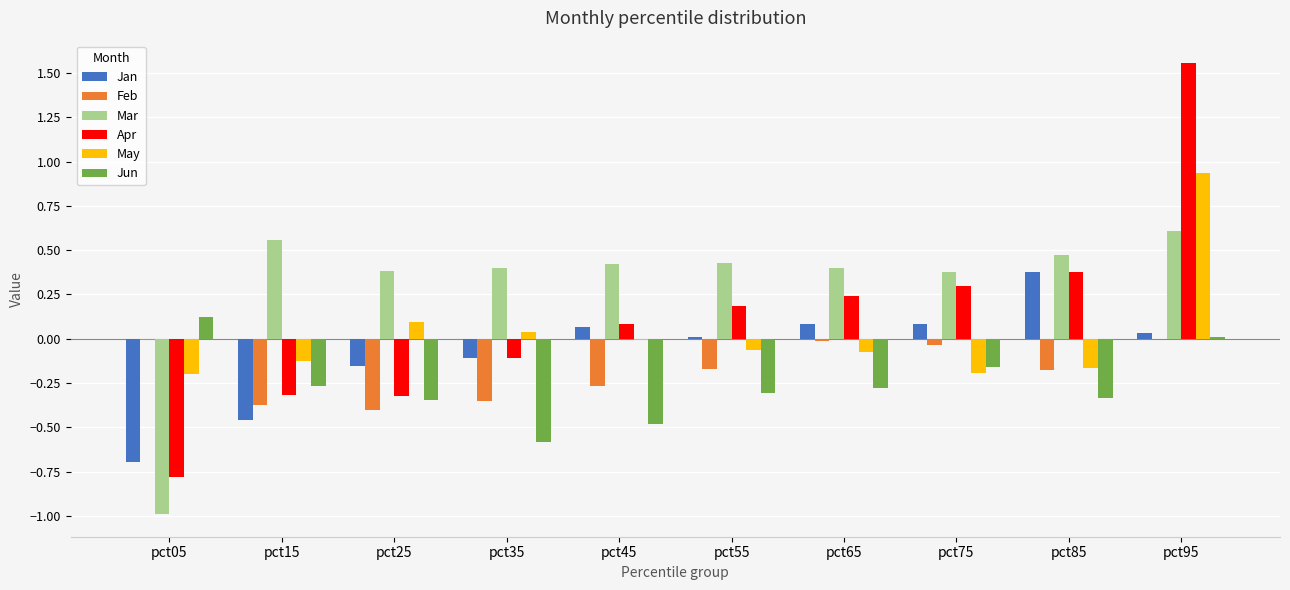

At which category does the chart reach its peak across all series?

pct95